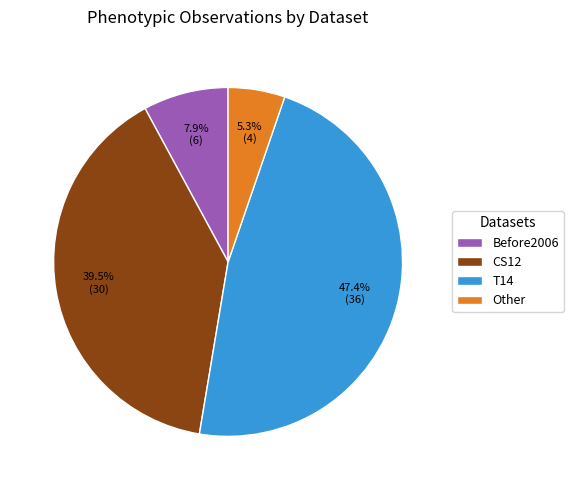

Count the number of slices in the pie.

4